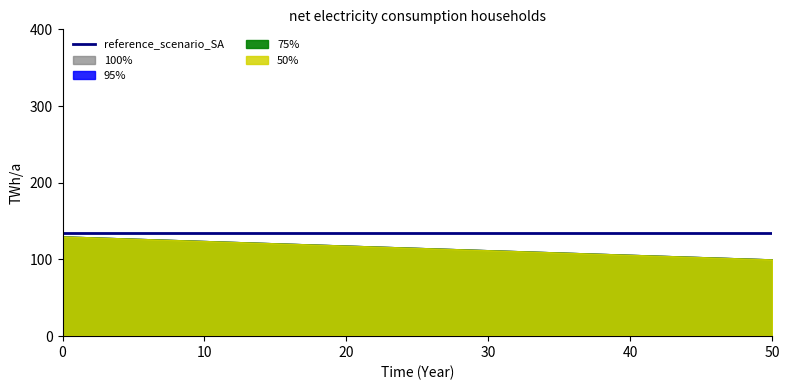

What are all the series names shown in the legend?

reference_scenario_SA, 50%, 75%, 95%, 100%